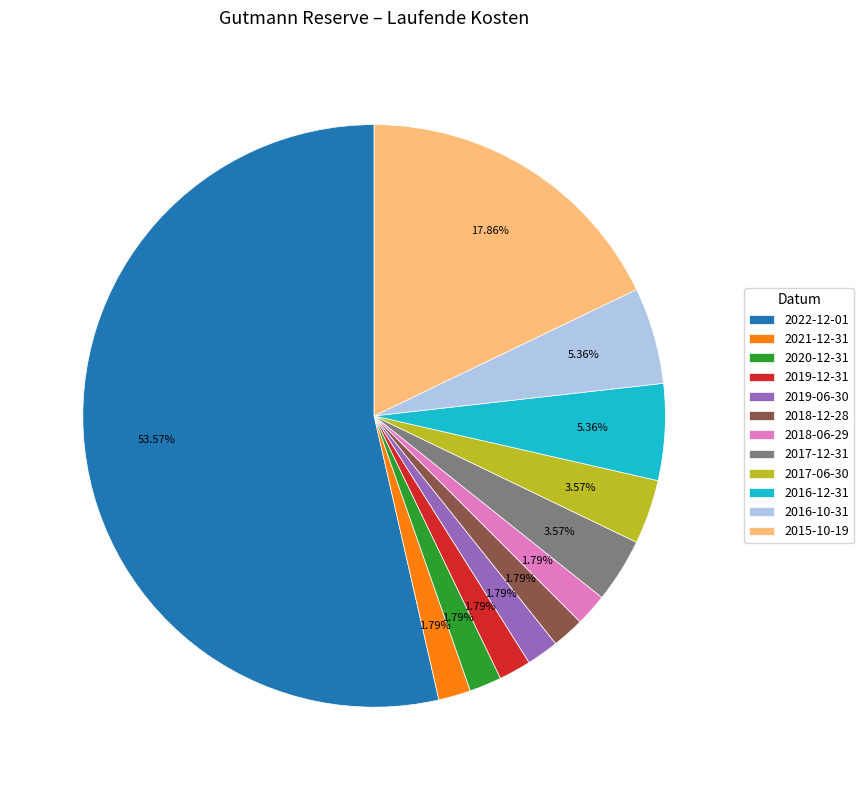

Which category accounts for the majority?

2022-12-01